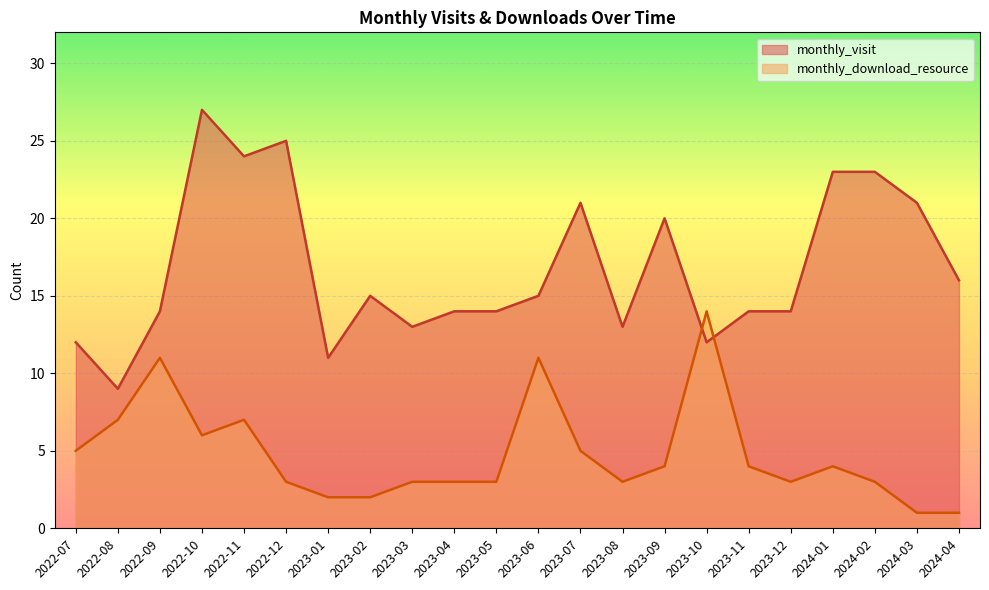

Where is the first local minimum for monthly_download_resource?

2022-10